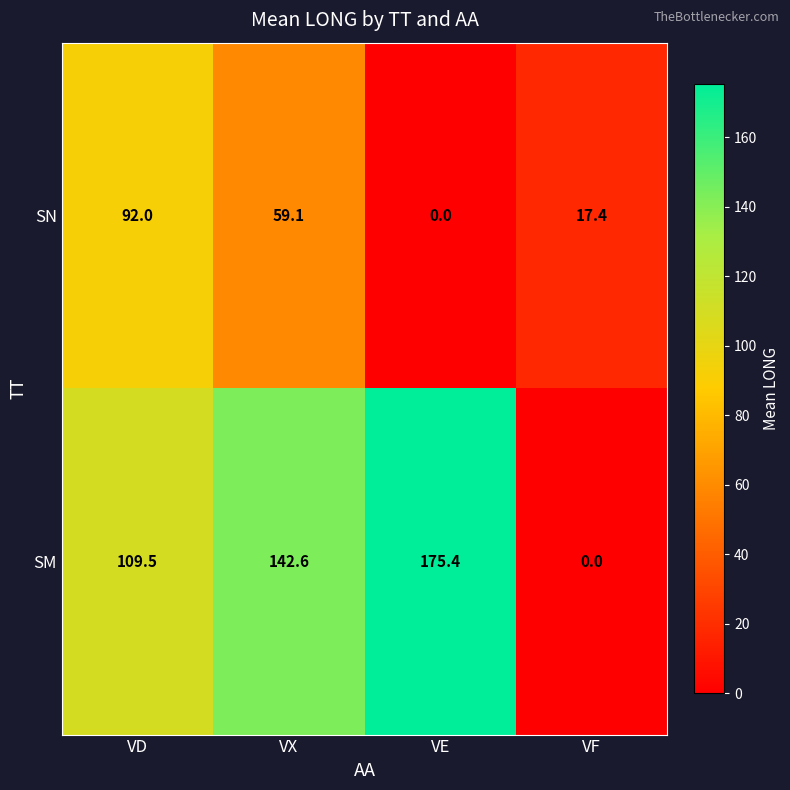

What is the difference between the SN values at VD and VX?

32.9